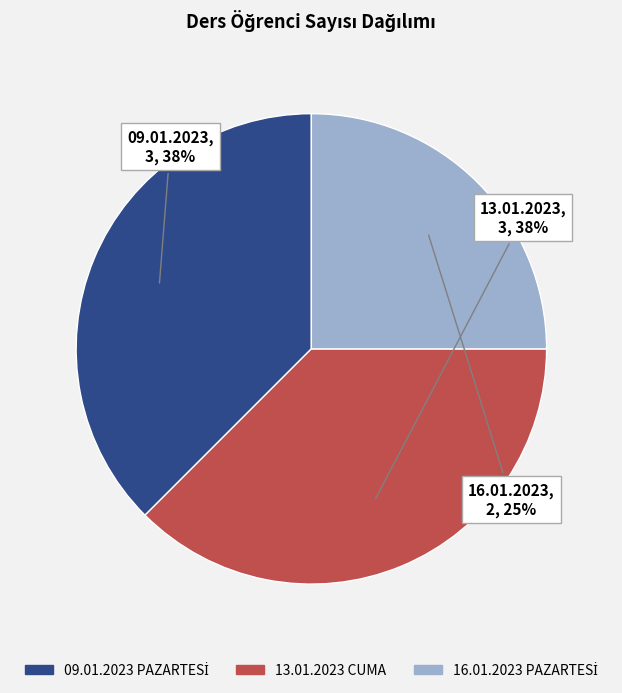

True or false: 13.01.2023 CUMA accounts for 38% of the total.

True